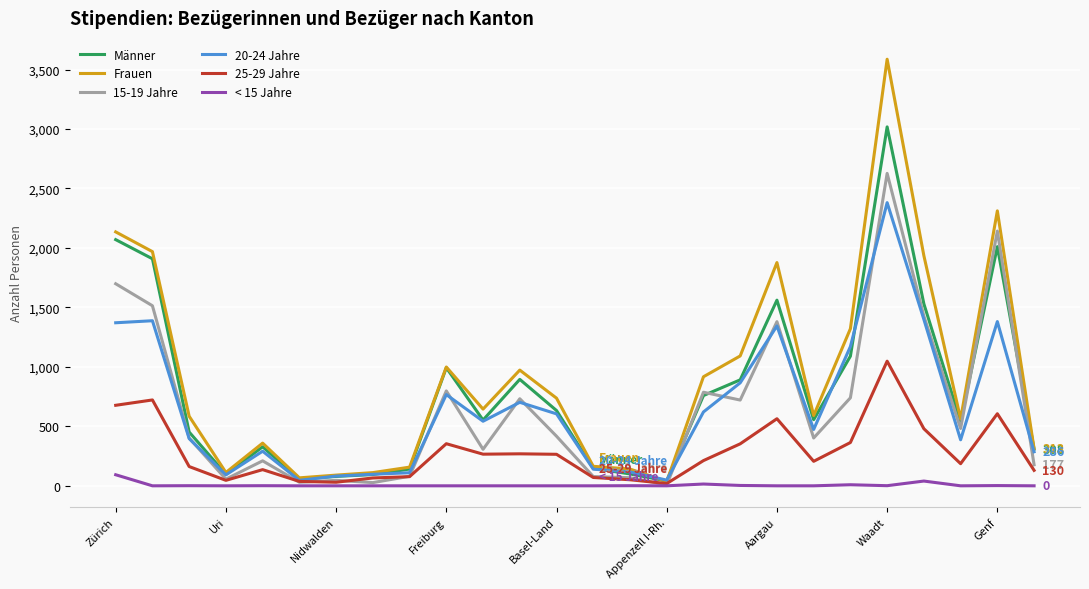

What is the maximum value shown in the chart?

3587